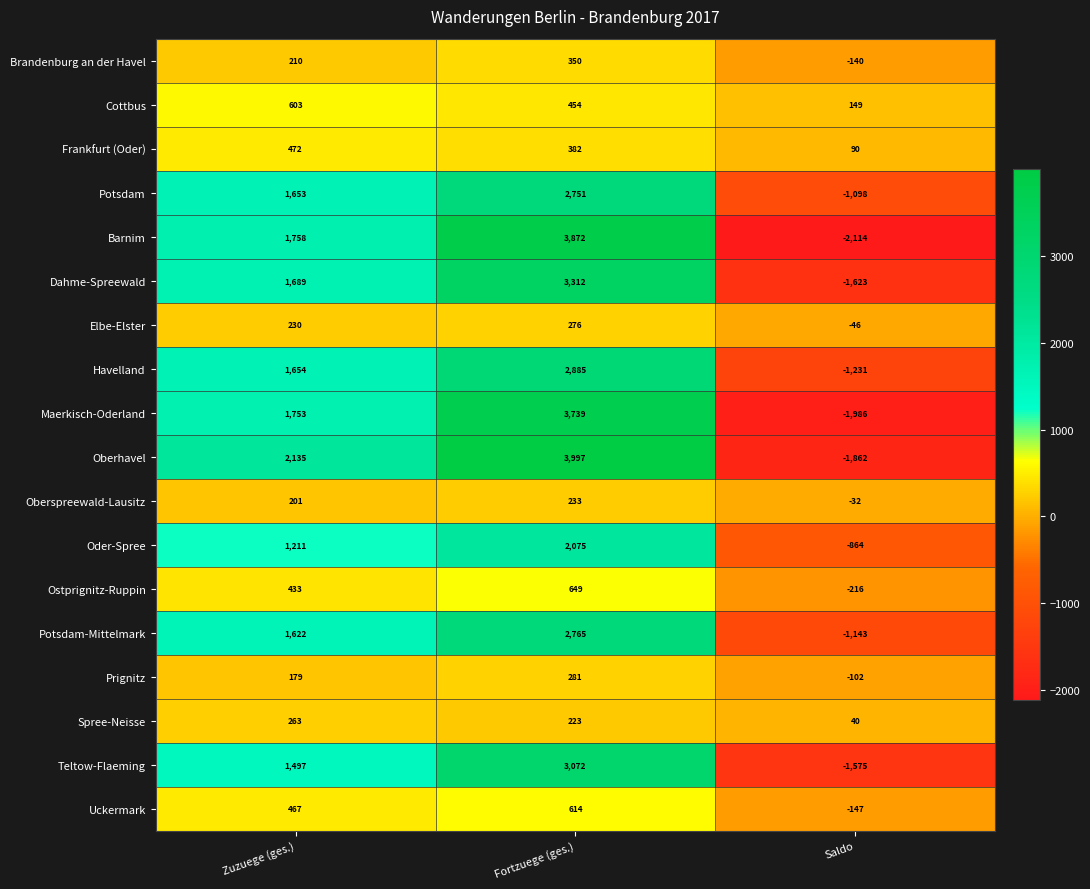

What is the approximate value of Oberhavel at Fortzuege (ges.), to the nearest 50?

4000